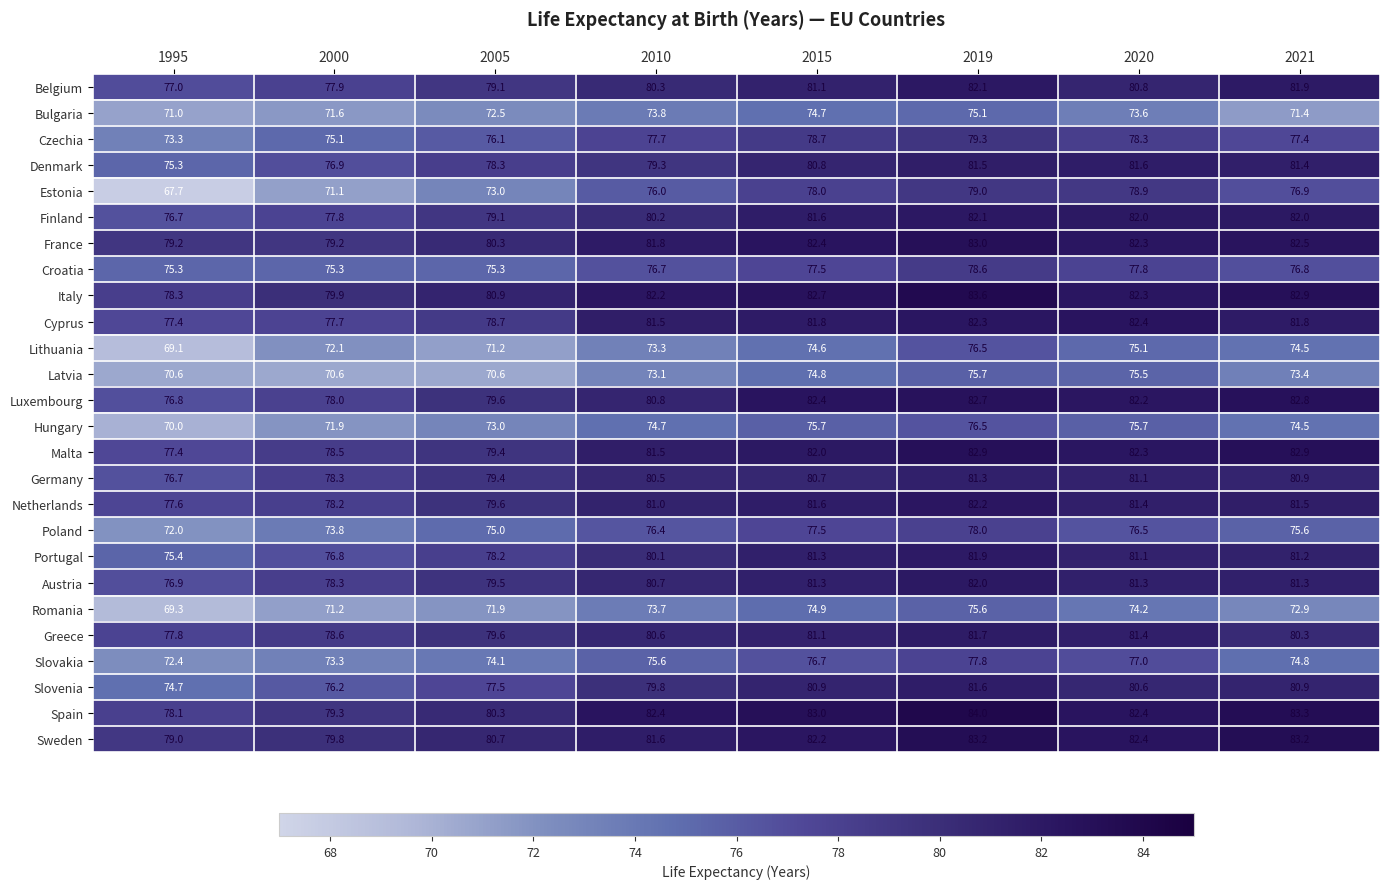

At which category is the sum across all series the highest?

2019